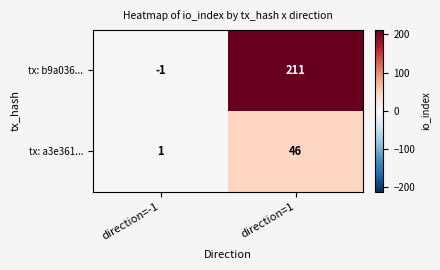

What is the approximate value of tx: b9a036... at direction=1?

211